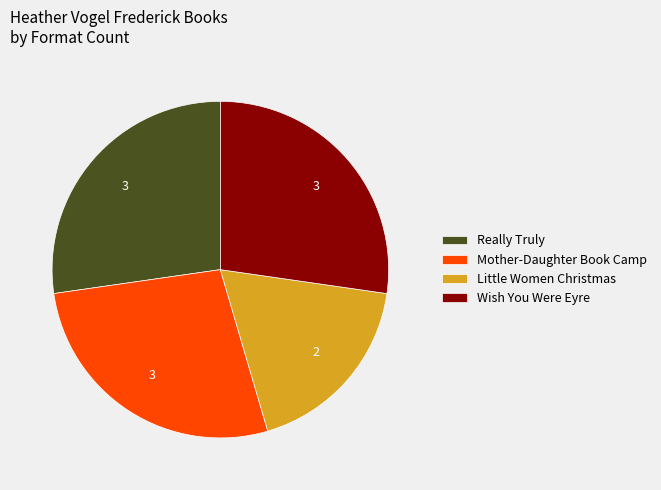

Is there a majority slice in this chart?

No